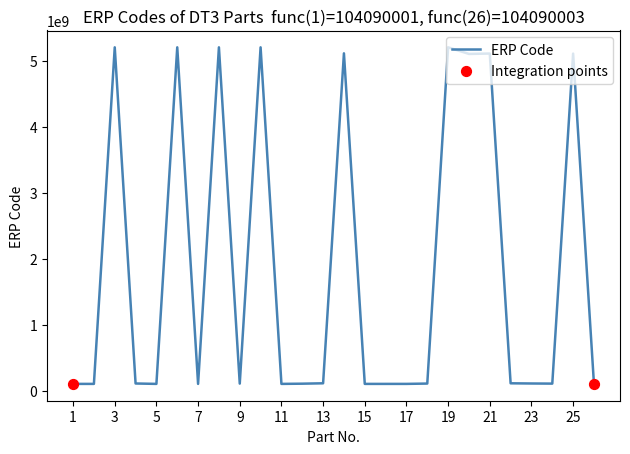

What is the maximum value shown in the chart?

5202005626